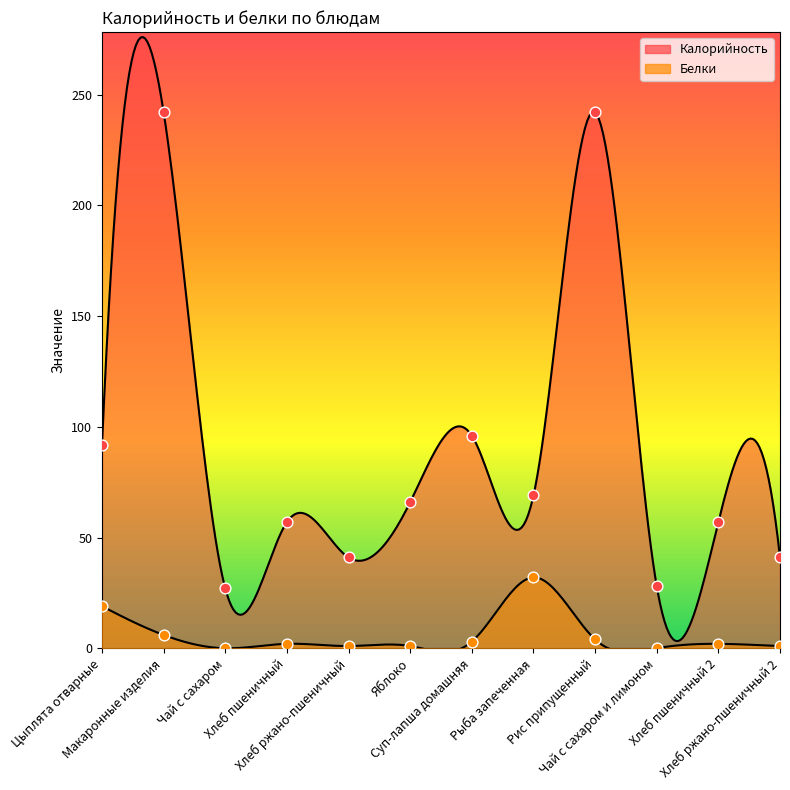

At how many categories does at least one series exceed 241?

2